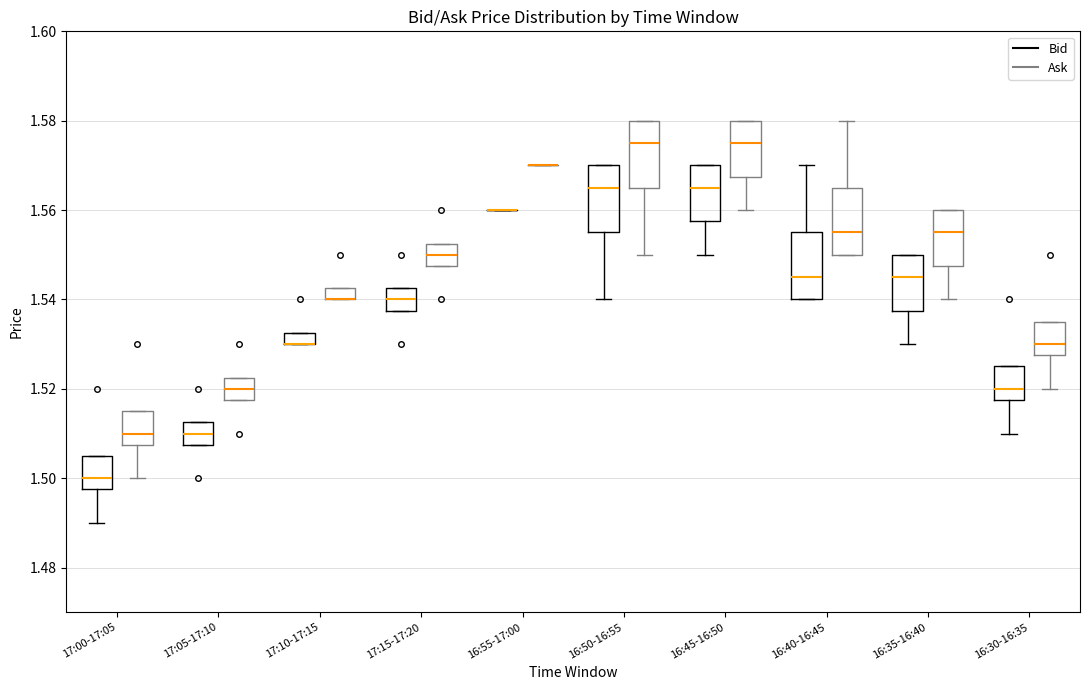

Where does the median line of the box for 17:05-17:10 (Bid) sit on the y-axis? The values are not printed on the chart, so give them approximately, as read against the axis.

1.510